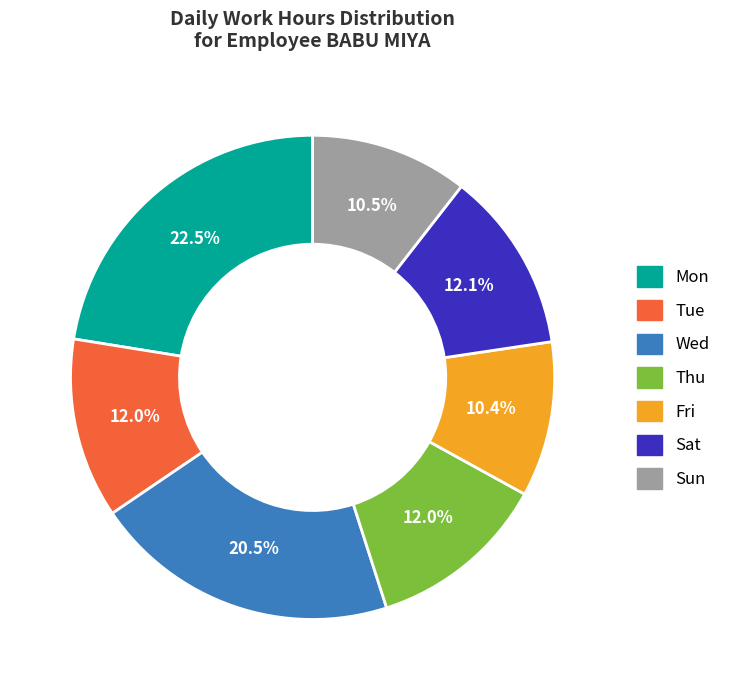

How much of the chart is everything except Sun?

89.5%